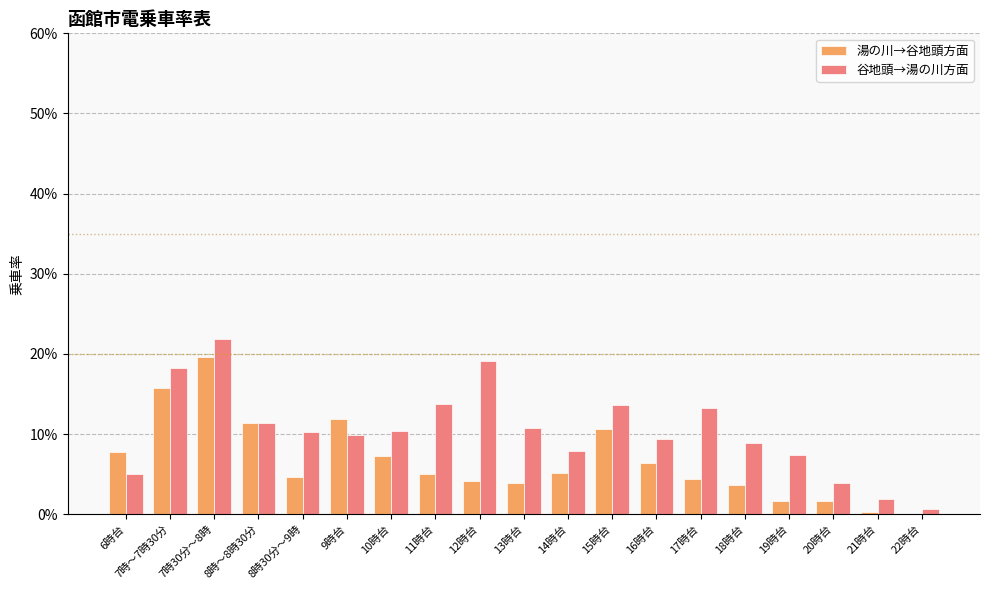

Are the bars grouped side by side (vs. stacked)?

Yes